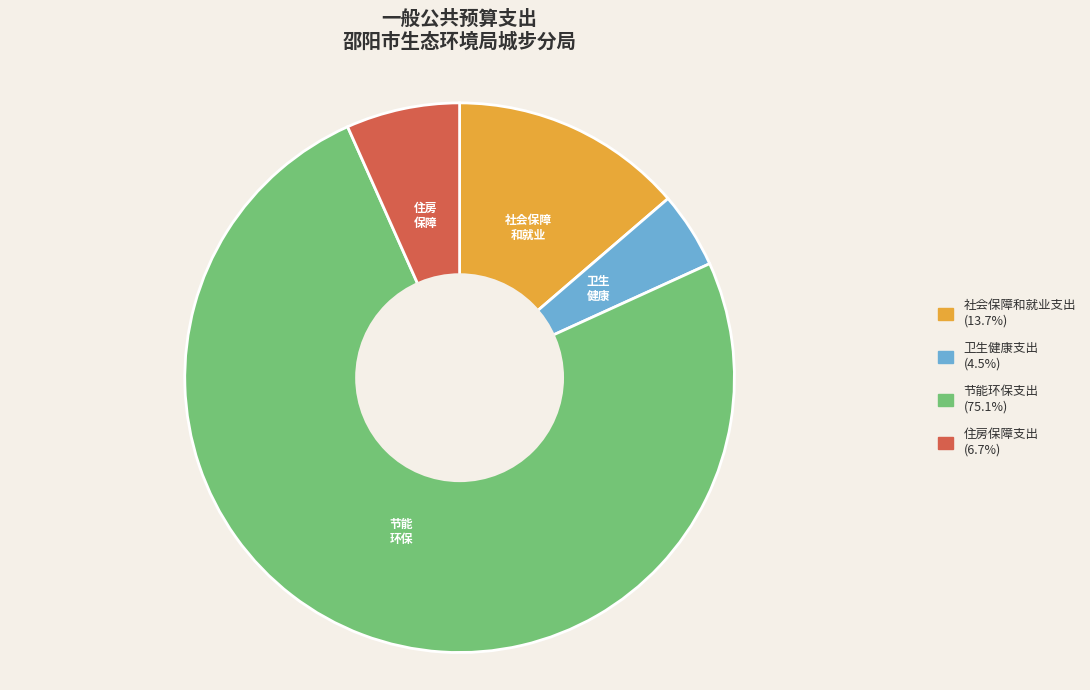

Which slice is the smallest?

卫生健康支出